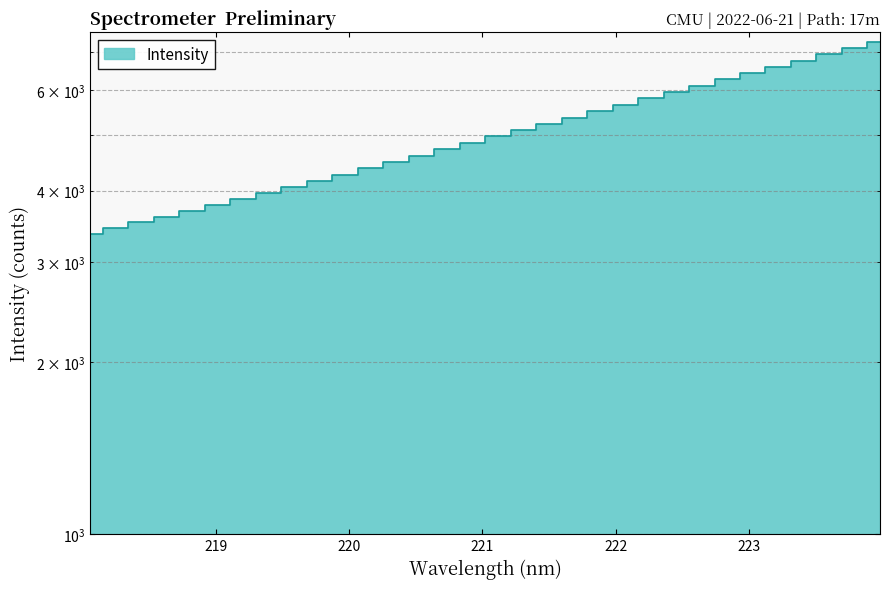

What is the change in value from 221.1174 to 223.5987?

+1950.4